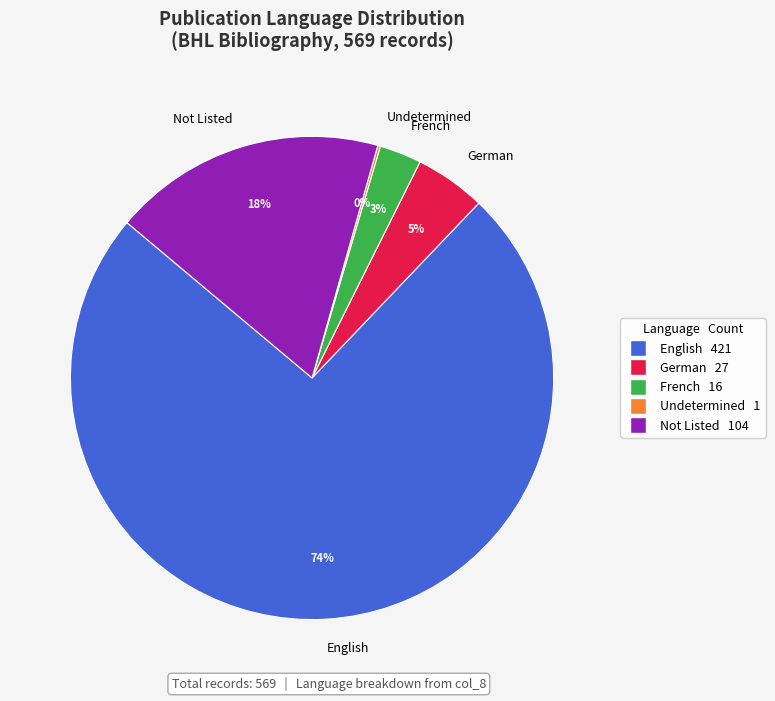

The English slice represents 74% of the pie. True or false?

True